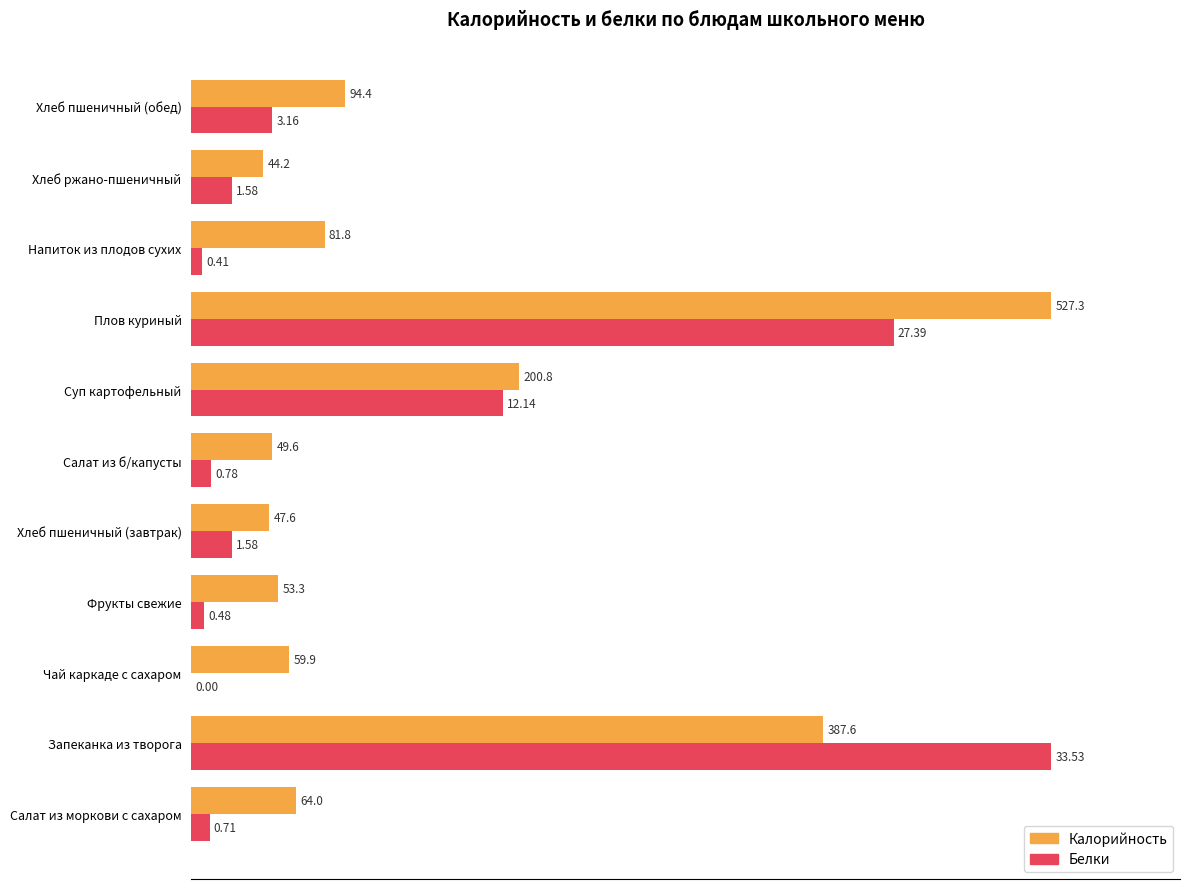

What are all the series names shown in the legend?

Калорийность, Белки